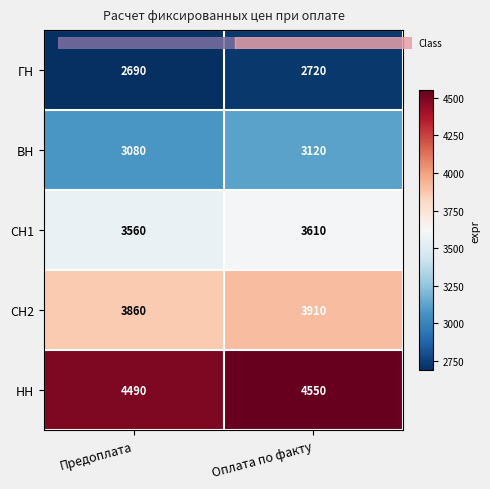

What is the difference between the СН2 values at Оплата по факту and Предоплата?

50